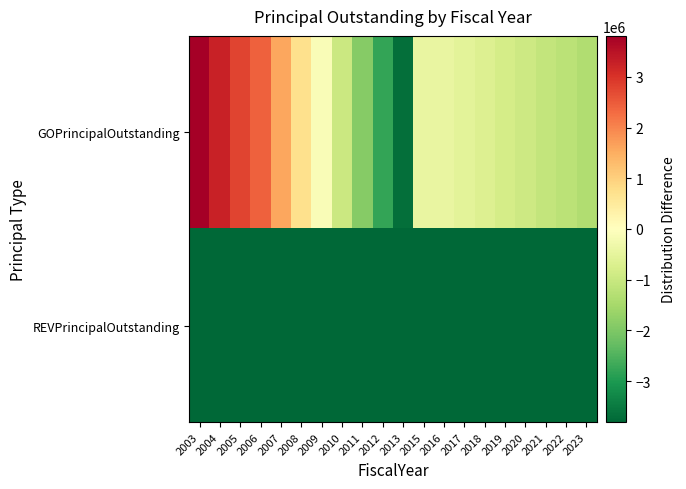

What is the difference between the highest and lowest values at 2013?

120000